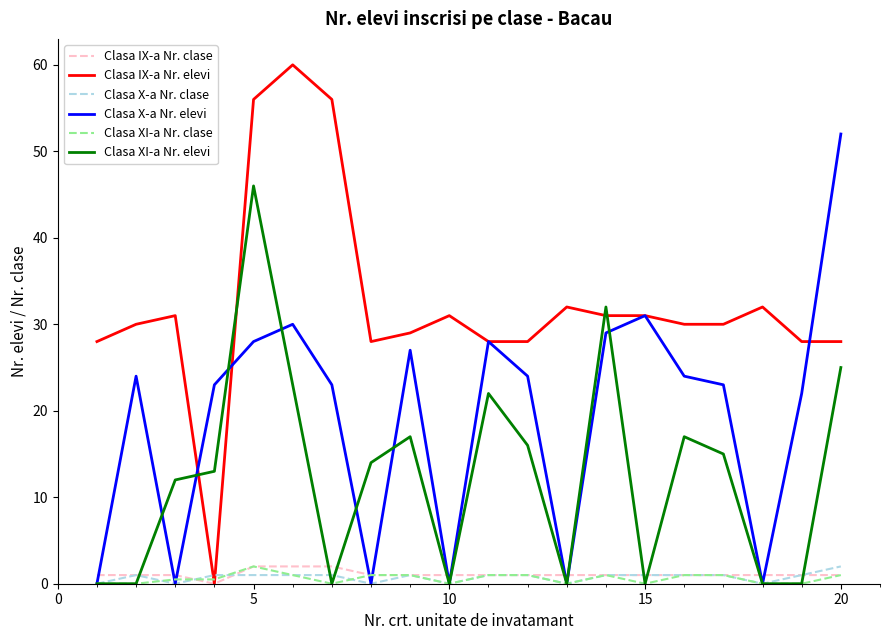

Which series has the widest spread of values?

Clasa IX-a Nr. elevi